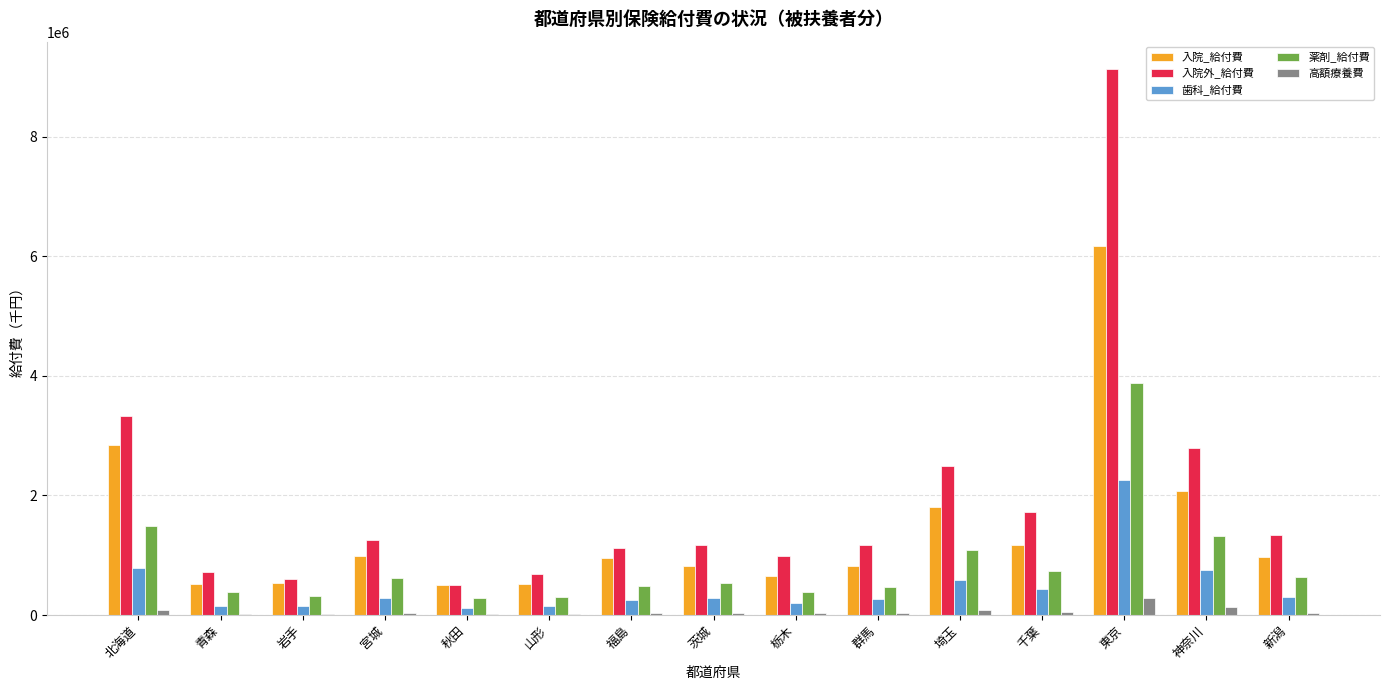

How many groups of bars are there?

15